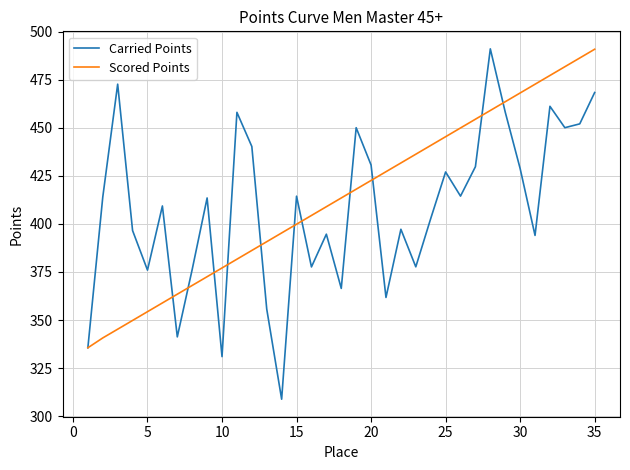

What are all the series names shown in the legend?

Carried Points, Scored Points